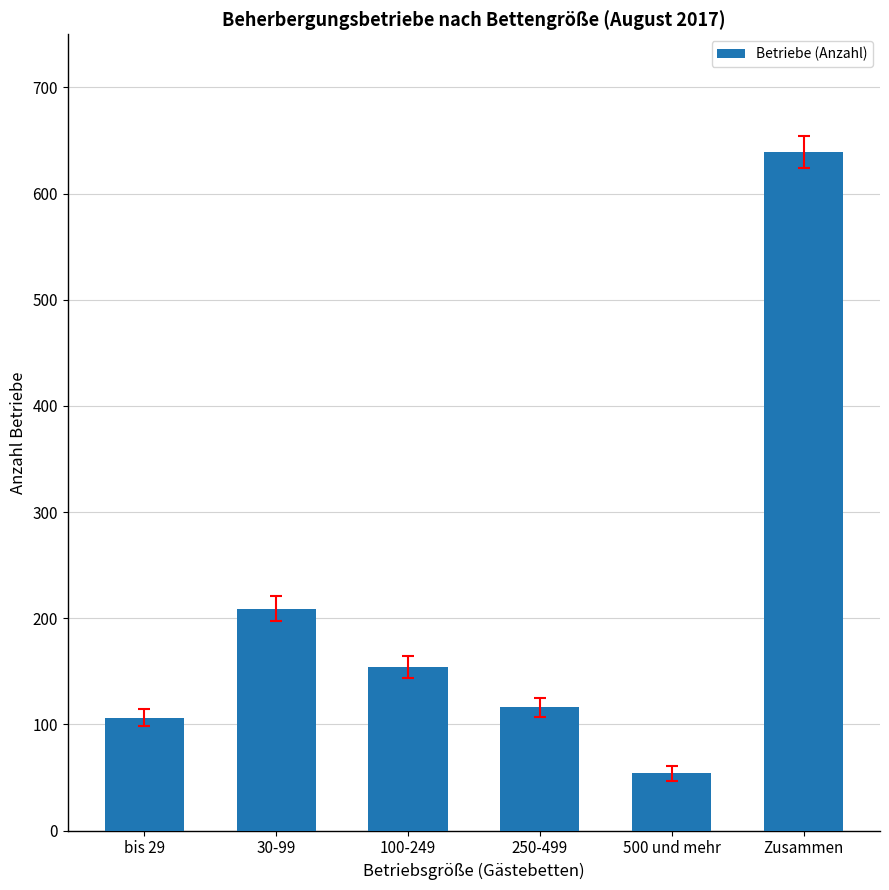

How many data points does each series have?

6